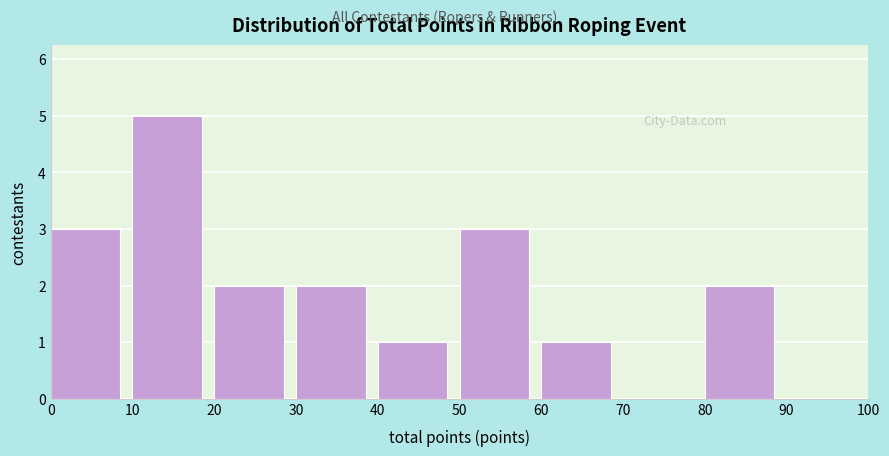

What is the height of the bar covering 0 to 10 on the x-axis? The values are not printed on the chart, so give them approximately, as read against the axis.

3